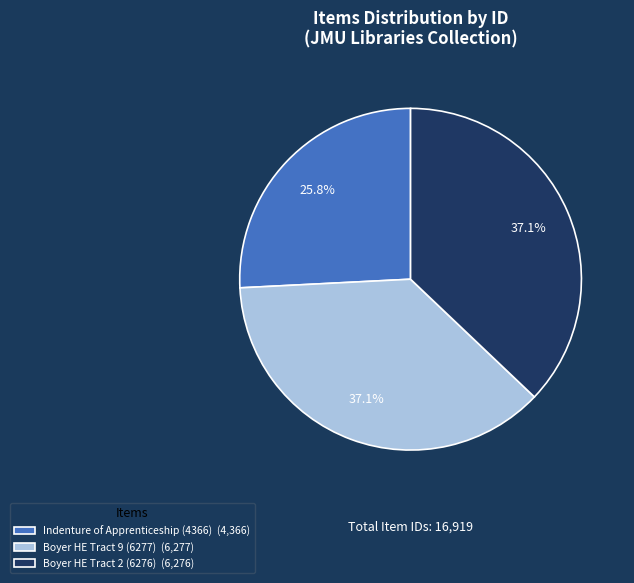

Is it true that Boyer HE Tract 2 (6276) is 37% of the pie?

True